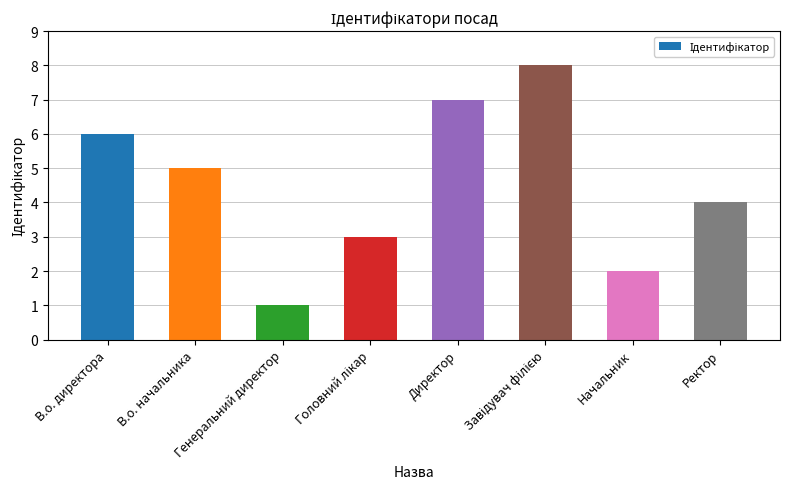

Which label corresponds to the smallest value in the chart?

Генеральний директор